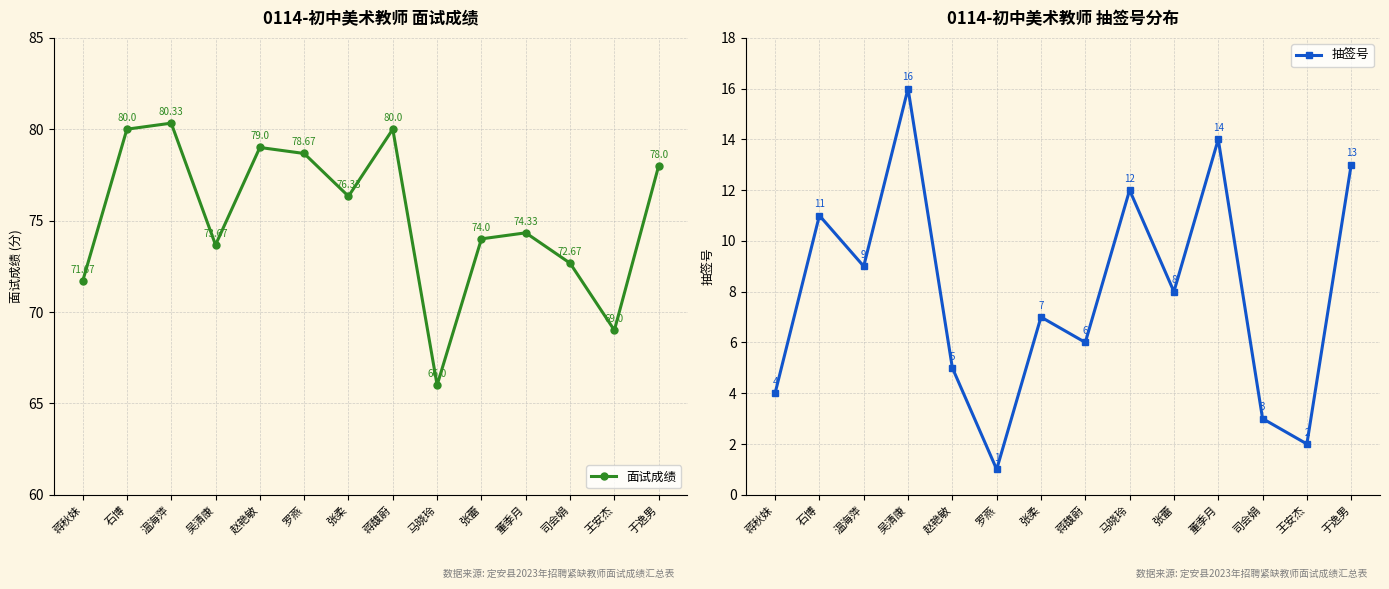

Is this an area chart (filled region under the line)?

No